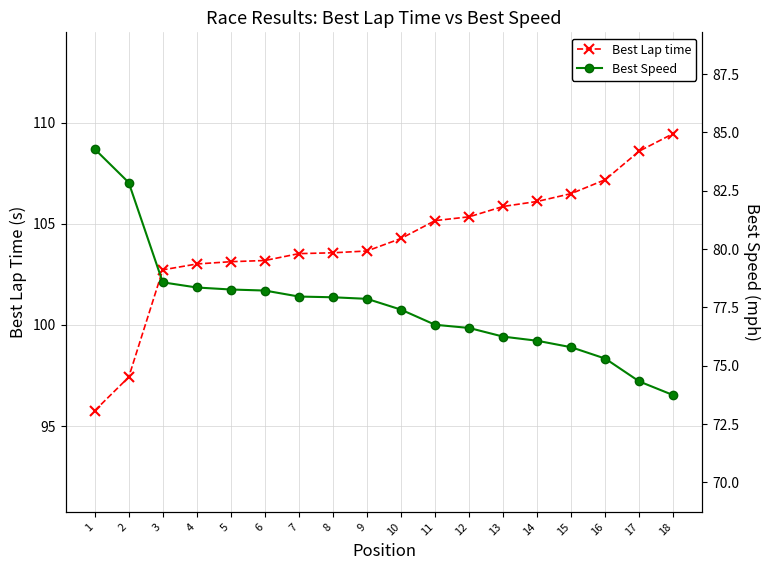

Which series has the largest range (max minus min)?

Best Lap time